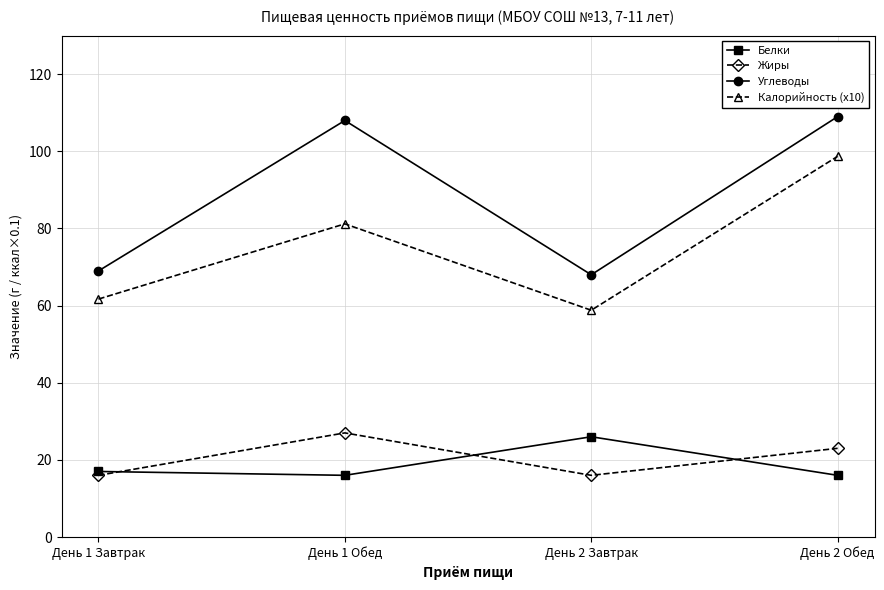

Reading right to left, list all the values displayed in this chart.

Белки: 16.0	26.0	16.0	17.0
Жиры: 23.0	16.0	27.0	16.0
Углеводы: 109.0	68.0	108.0	69.0
Калорийность (x10): 98.7	58.8	81.2	61.7